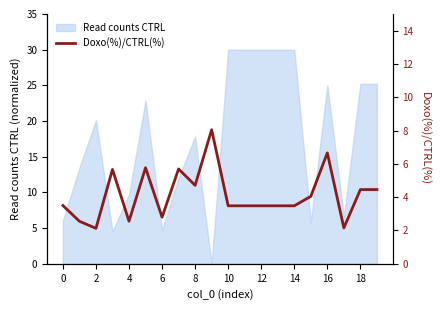

Does the chart have visible grid lines?

No